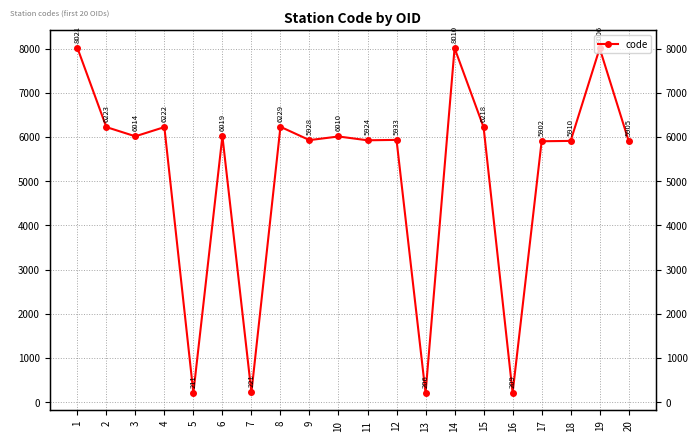

What is the sum of all values?

103321